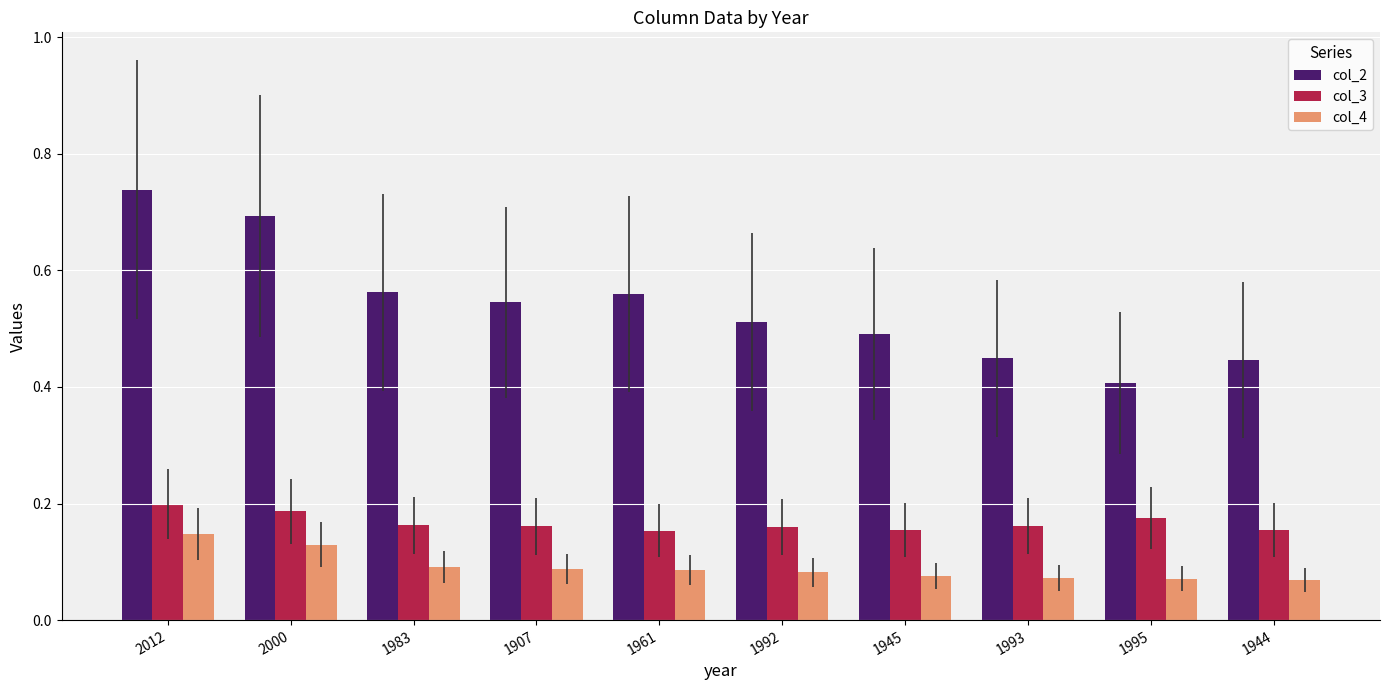

Which series has the largest range (max minus min)?

col_2